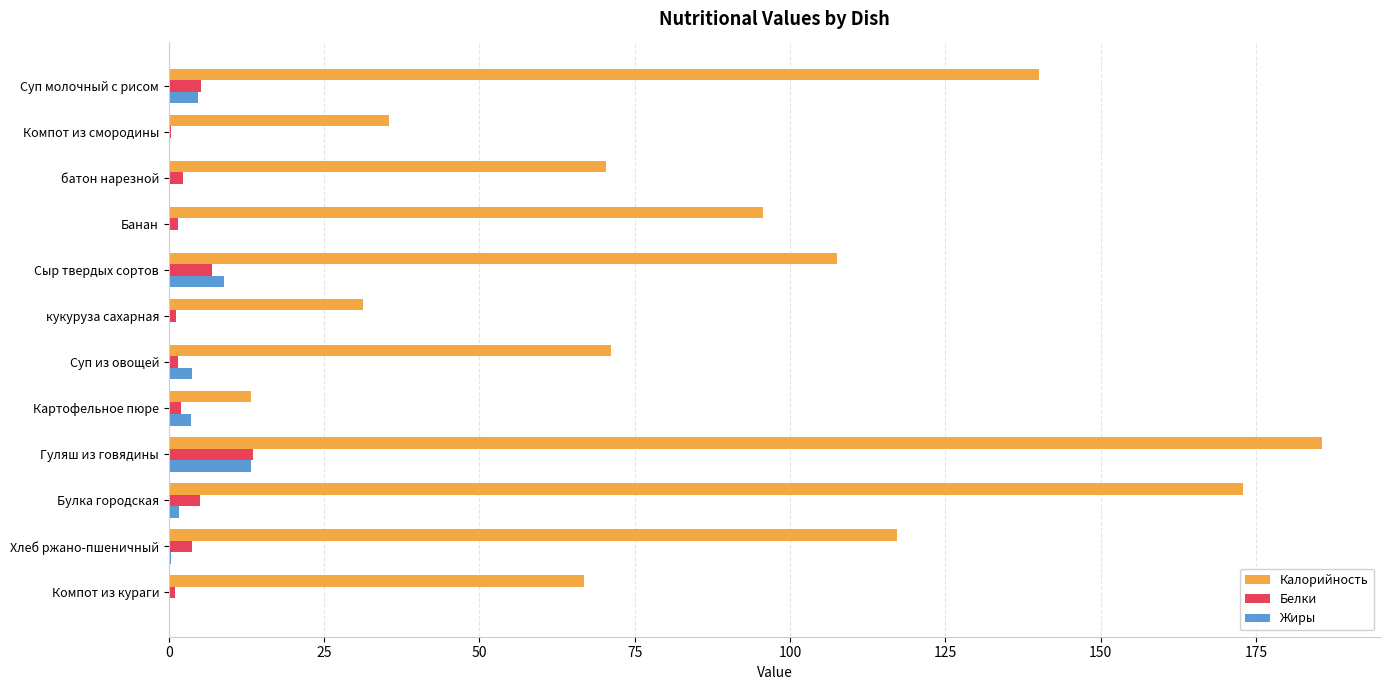

Which series has the largest total across all categories?

Калорийность